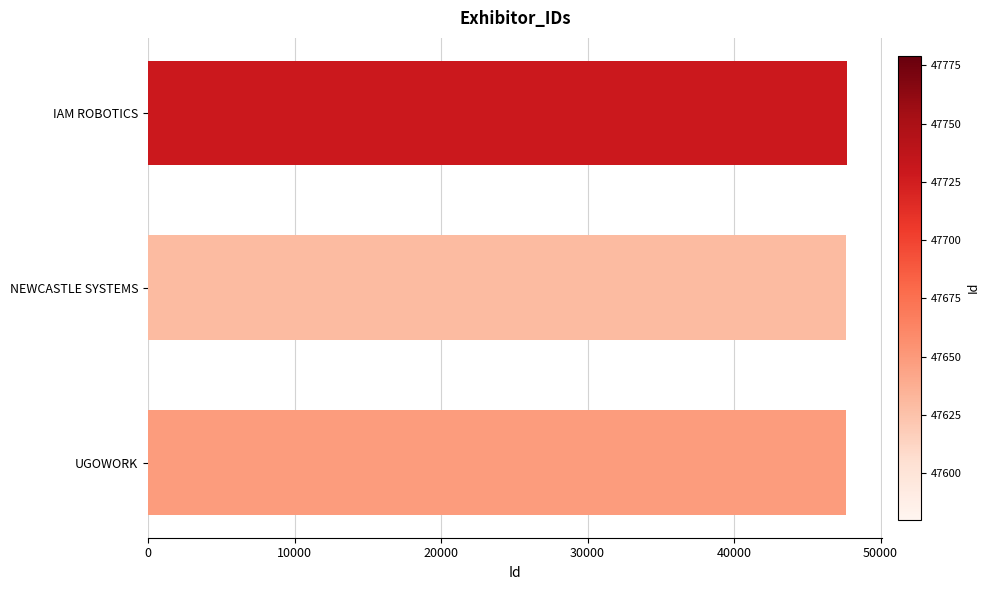

What is the label of the 3rd bar from the top?

UGOWORK